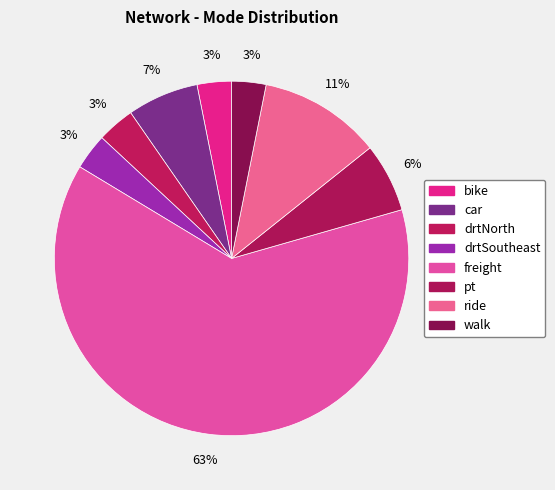

True or false: freight accounts for 72% of the total.

False